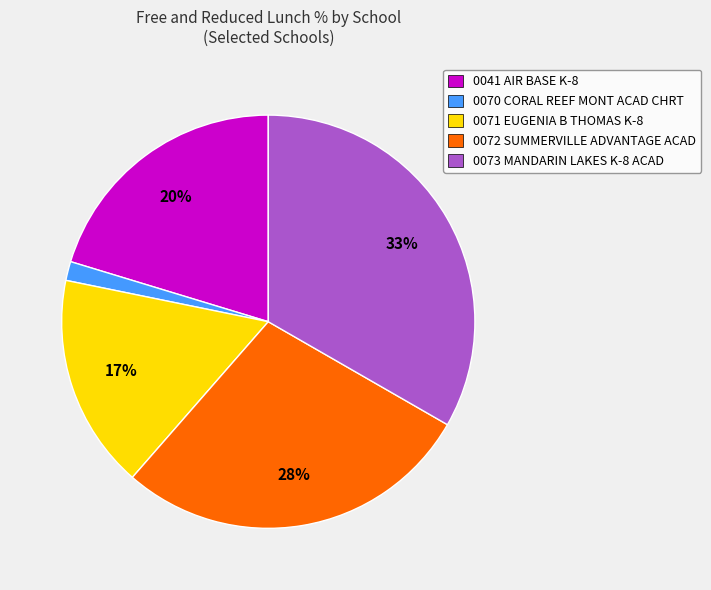

How many slices are in this pie chart?

5